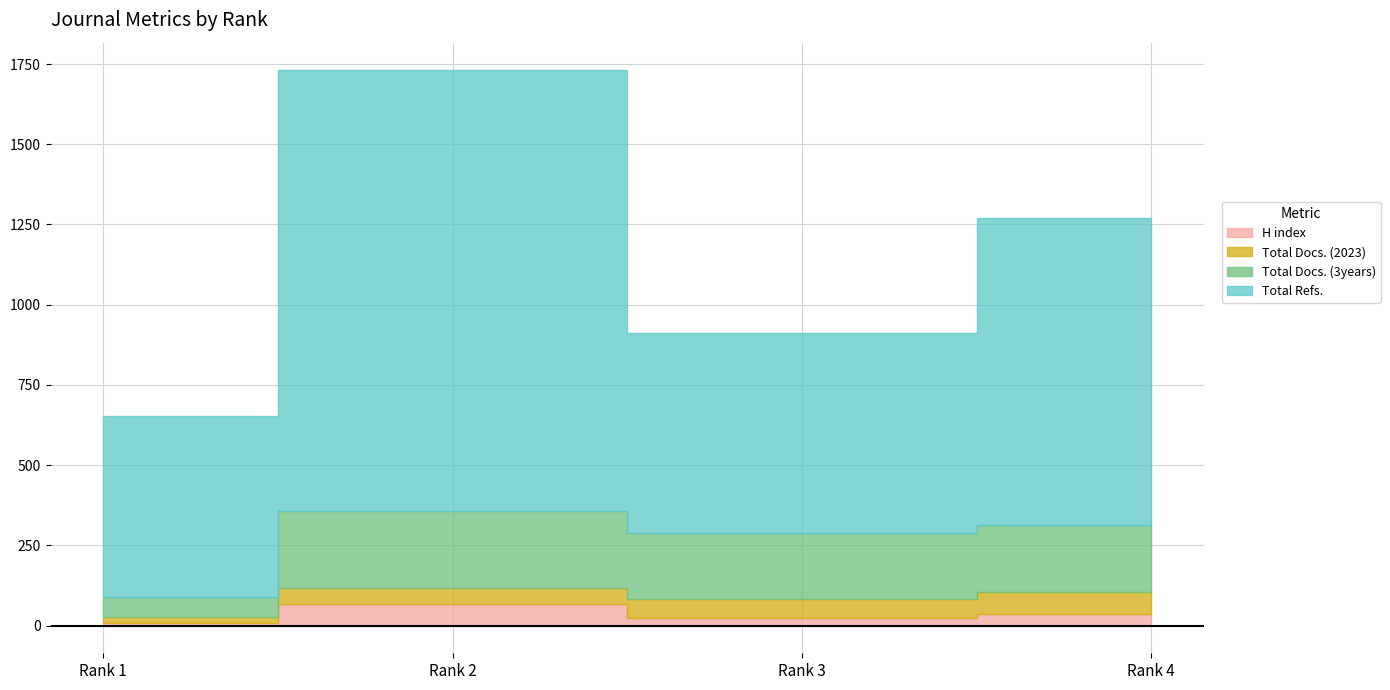

Is it true that Total Docs. (3years) equals 63 at Rank 1?

True